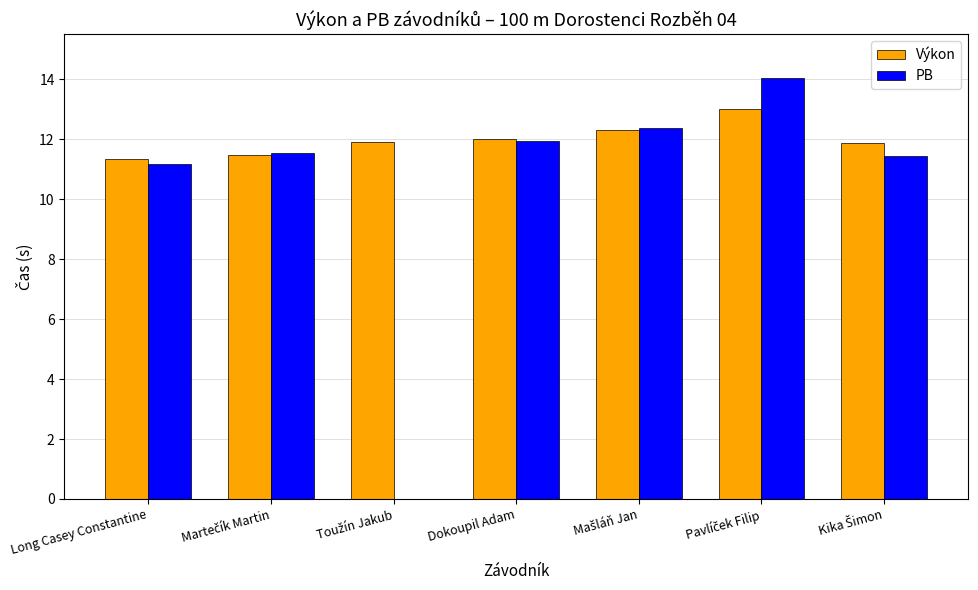

What is the minimum value shown in the chart?

11.2